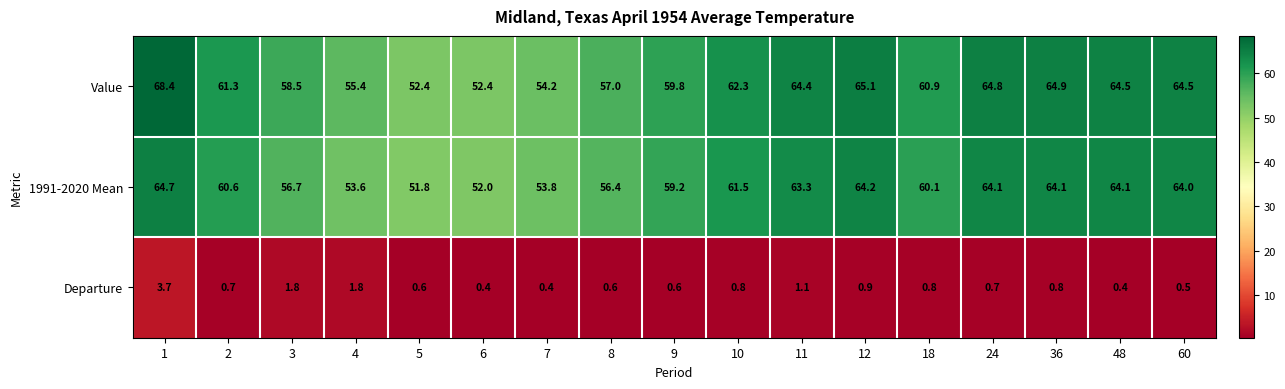

Read the 1991-2020 Mean value at 5.

51.8